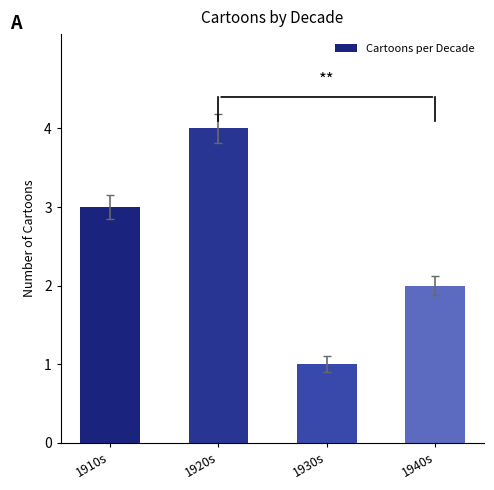

What is the minimum value shown in the chart?

1